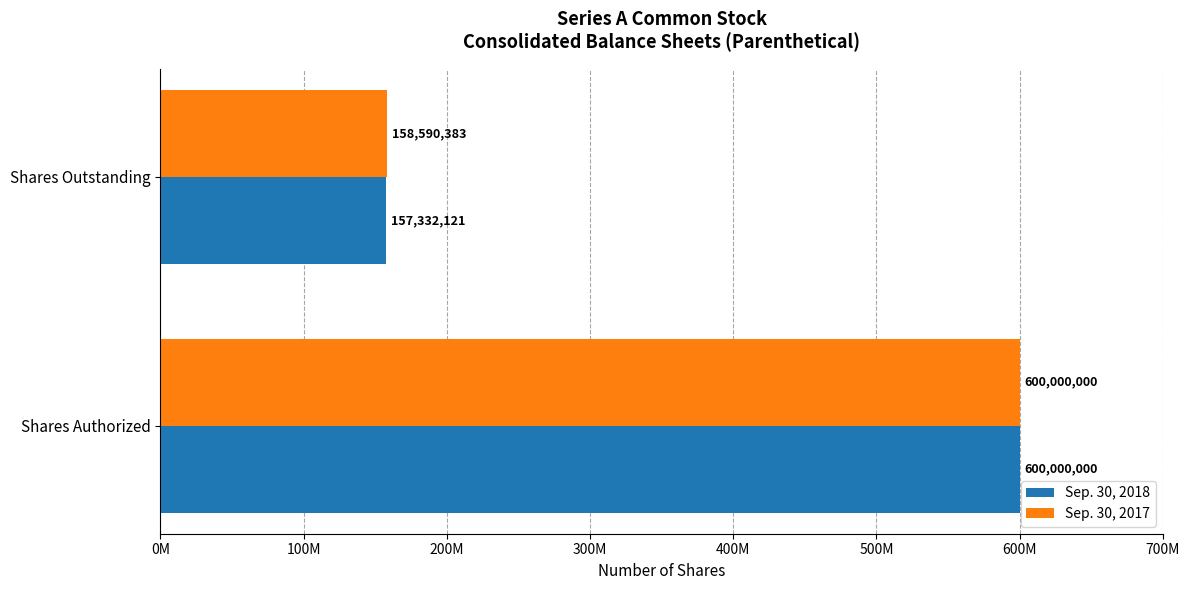

Rank the categories by Sep. 30, 2017 value from highest to lowest.

Shares Authorized, Shares Outstanding